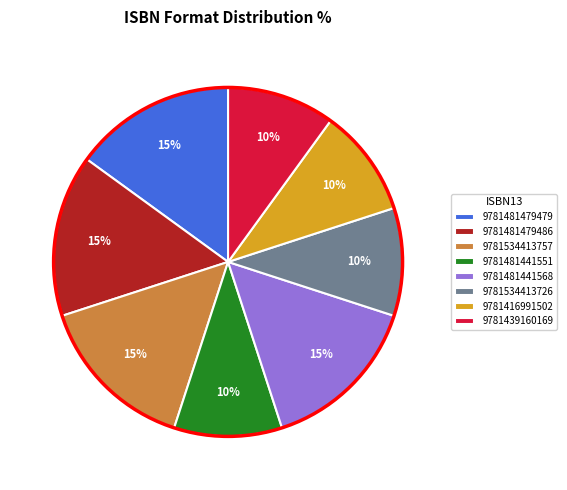

Is 9781534413757 the majority of the pie?

No